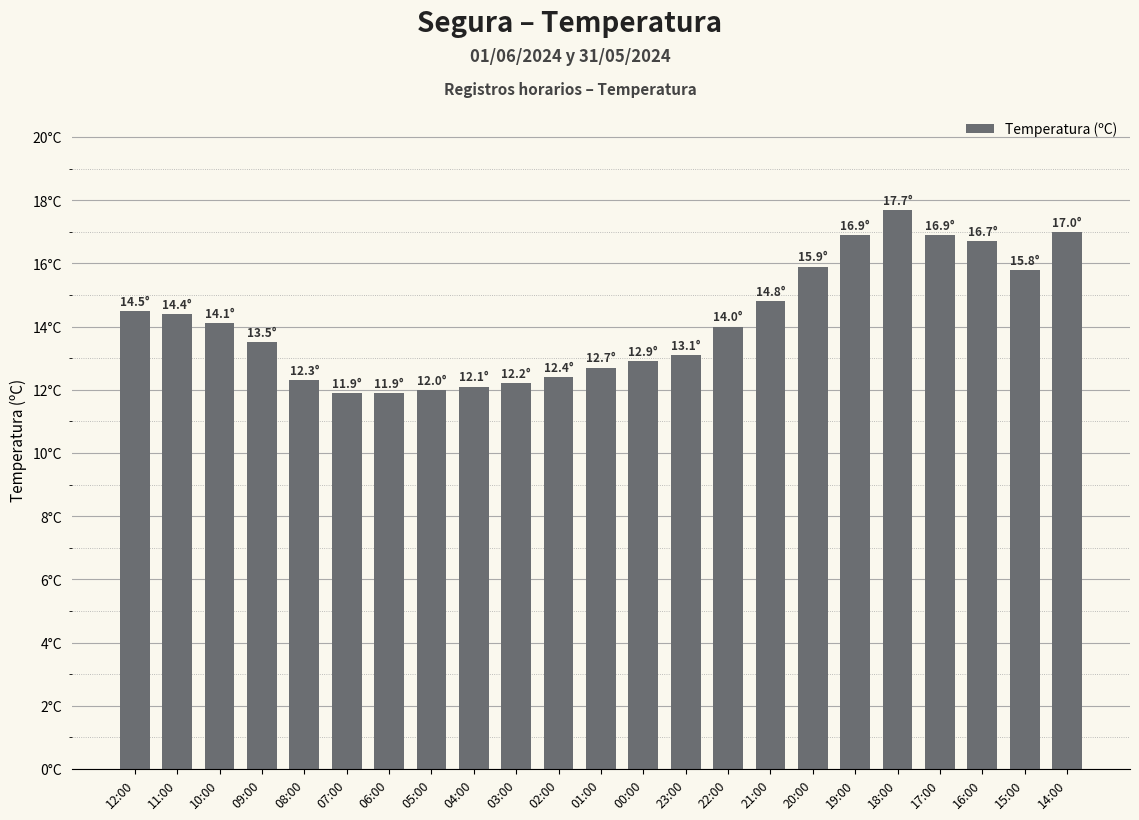

List the labels in order of value, largest first.

18:00, 14:00, 19:00, 17:00, 16:00, 20:00, 15:00, 21:00, 12:00, 11:00, 10:00, 22:00, 09:00, 23:00, 00:00, 01:00, 02:00, 08:00, 03:00, 04:00, 05:00, 07:00, 06:00